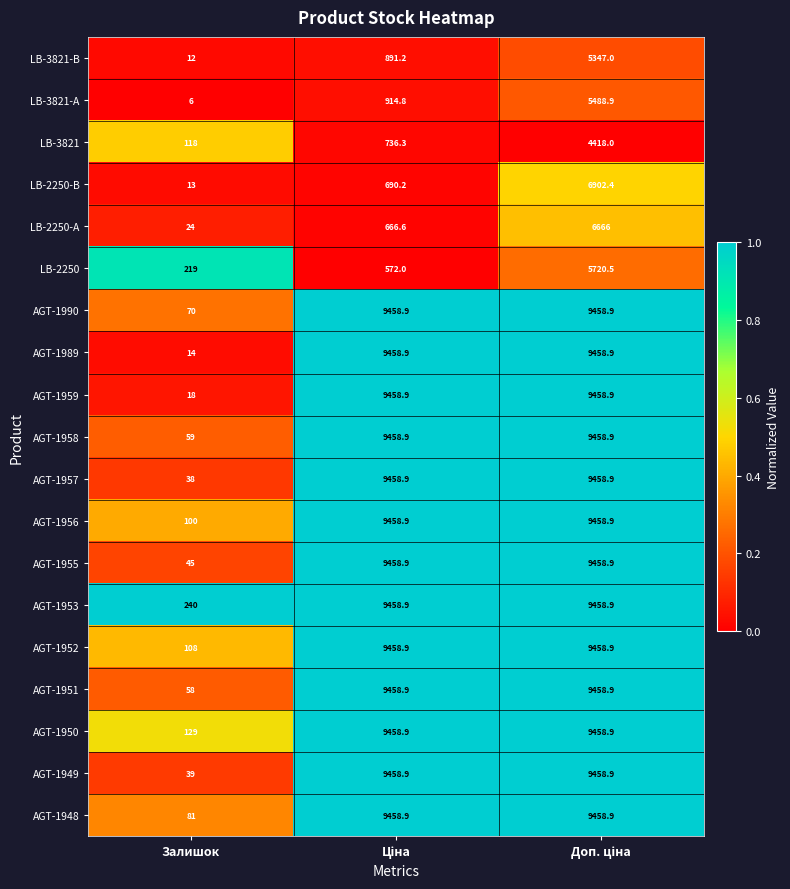

At which category does the chart reach its minimum across all series?

Залишок